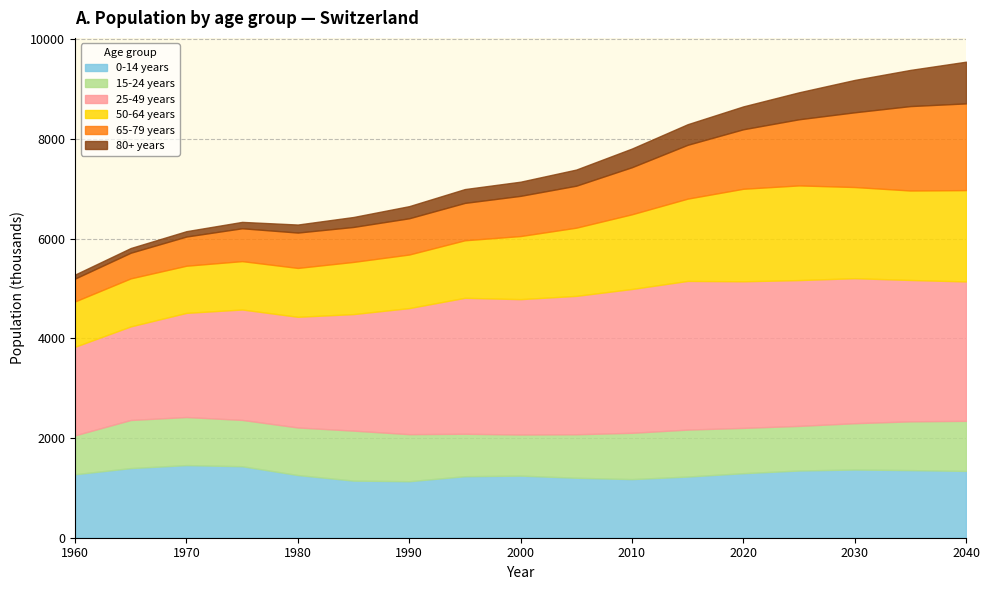

What is the total value across all series at 2000?

7143.8